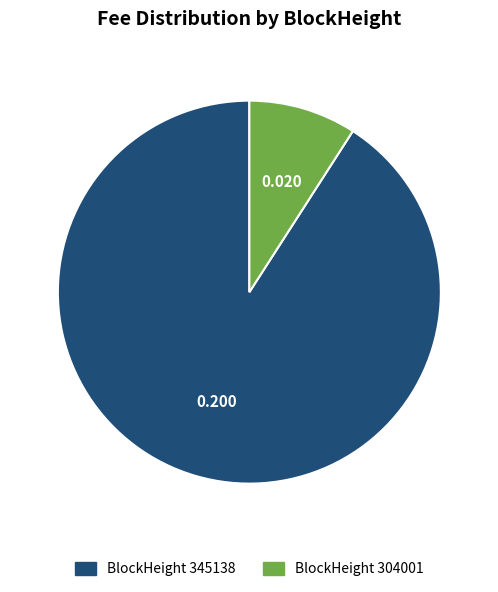

Is there any slice that represents more than half of the pie?

Yes